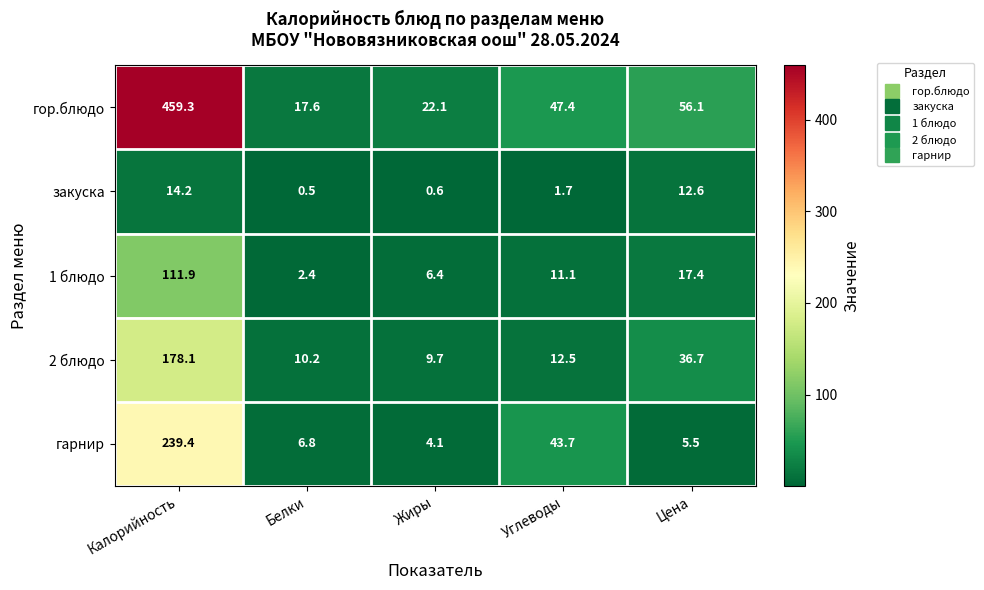

The гарнир series shows 70.3 at Углеводы. True or false?

False